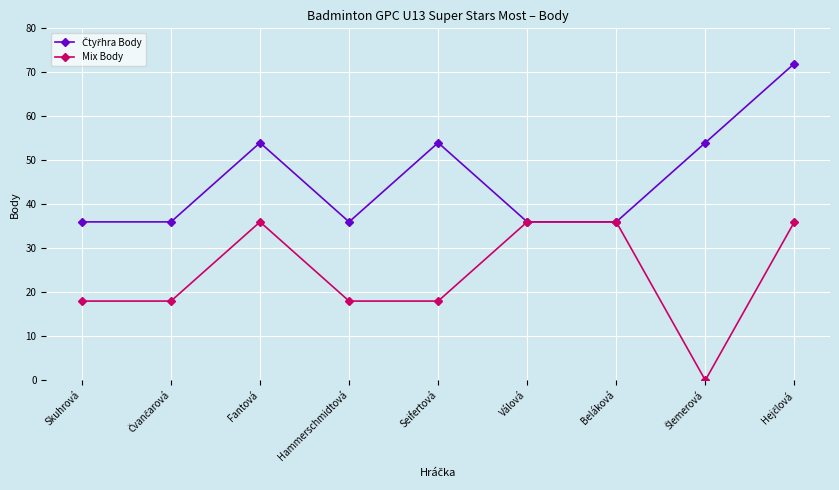

At how many categories does at least one series exceed 41?

4